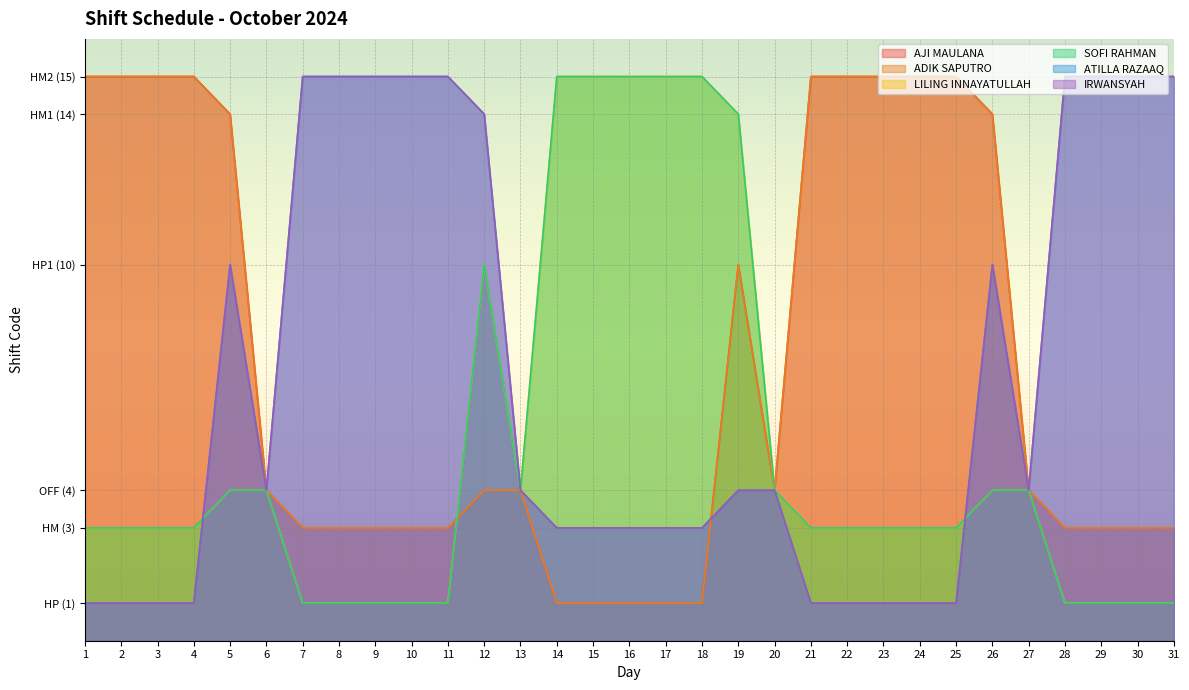

Reading left to right, extract all data points from this chart.

AJI MAULANA: 15	15	15	15	14	4	3	3	3	3	3	4	4	1	1	1	1	1	10	4	15	15	15	15	15	14	4	3	3	3	3
ADIK SAPUTRO: 15	15	15	15	14	4	3	3	3	3	3	4	4	1	1	1	1	1	10	4	15	15	15	15	15	14	4	3	3	3	3
LILING INNAYATULLAH: 3	3	3	3	4	4	1	1	1	1	1	10	4	15	15	15	15	15	14	4	3	3	3	3	3	4	4	1	1	1	1
SOFI RAHMAN: 3	3	3	3	4	4	1	1	1	1	1	10	4	15	15	15	15	15	14	4	3	3	3	3	3	4	4	1	1	1	1
ATILLA RAZAAQ: 1	1	1	1	10	4	15	15	15	15	15	14	4	3	3	3	3	3	4	4	1	1	1	1	1	10	4	15	15	15	15
IRWANSYAH: 1	1	1	1	10	4	15	15	15	15	15	14	4	3	3	3	3	3	4	4	1	1	1	1	1	10	4	15	15	15	15